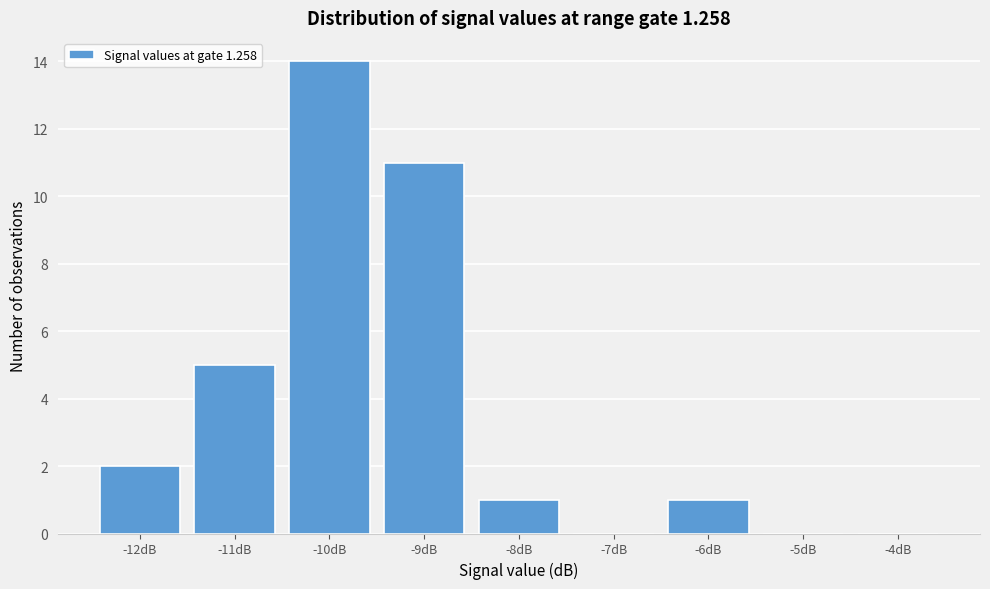

Reading left to right, list all the values displayed in this chart.

-12dB=2	-11dB=5	-10dB=14	-9dB=11	-8dB=1	-7dB=0	-6dB=1	-5dB=0	-4dB=0